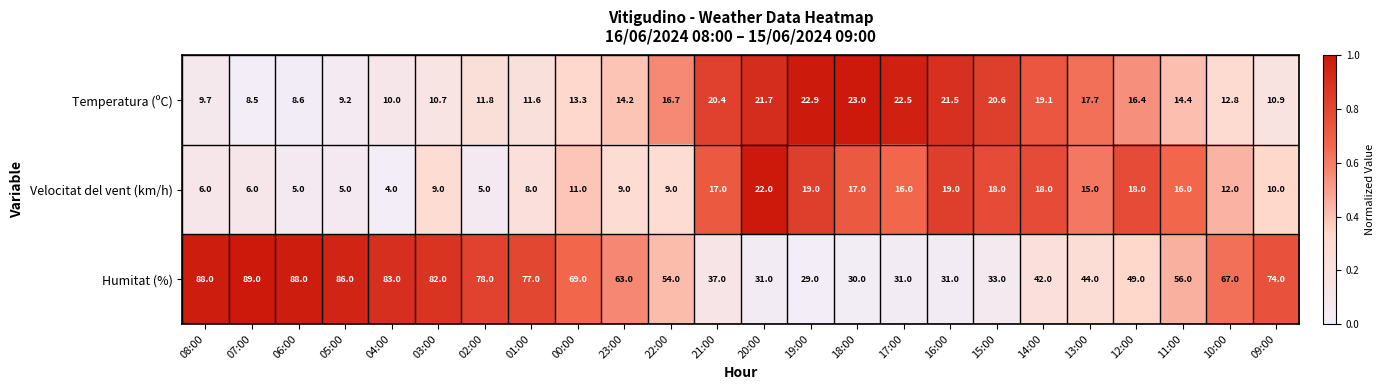

Count the number of categories in the chart.

24